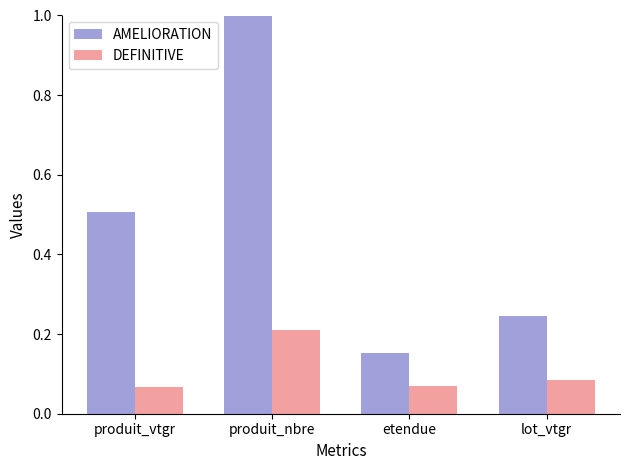

What are all the series names shown in the legend?

AMELIORATION, DEFINITIVE